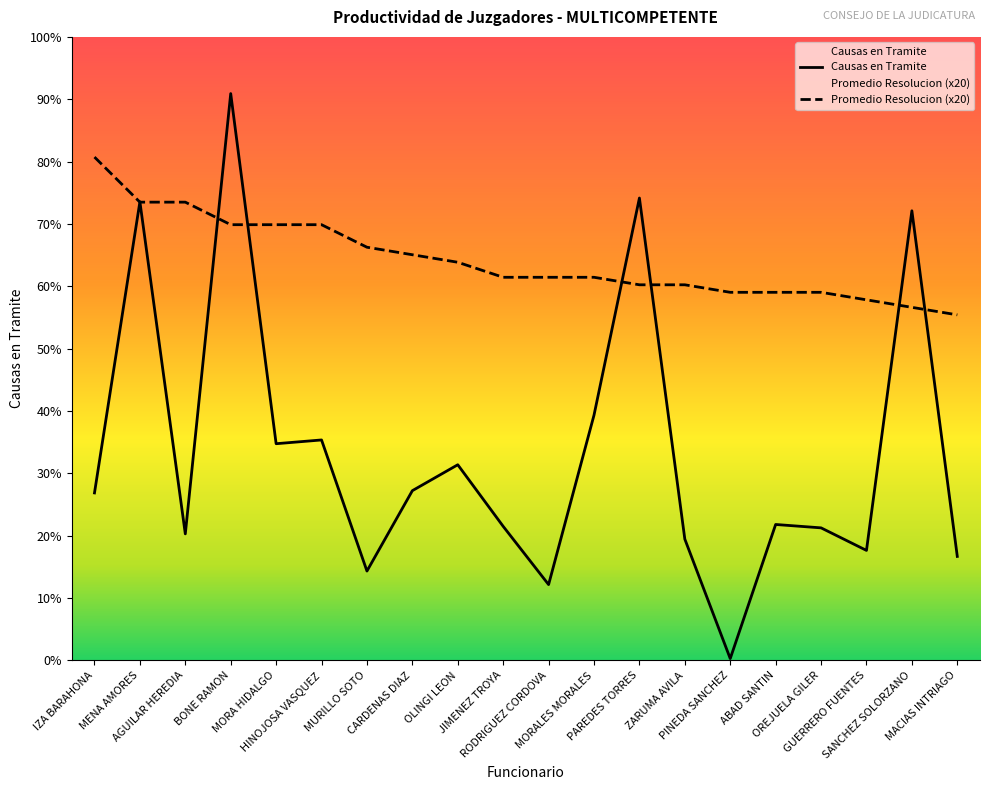

At which label does Promedio Resolucion reach its peak?

IZA BARAHONA